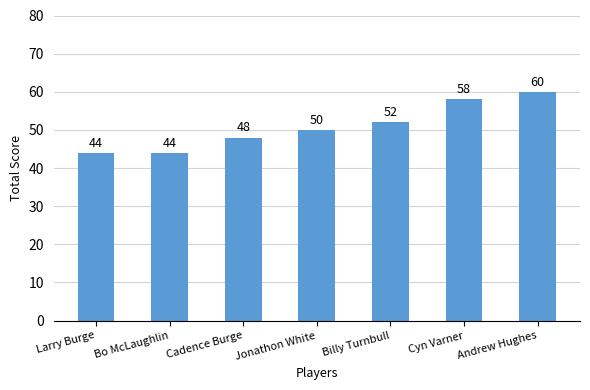

What is the sum of all values?

356